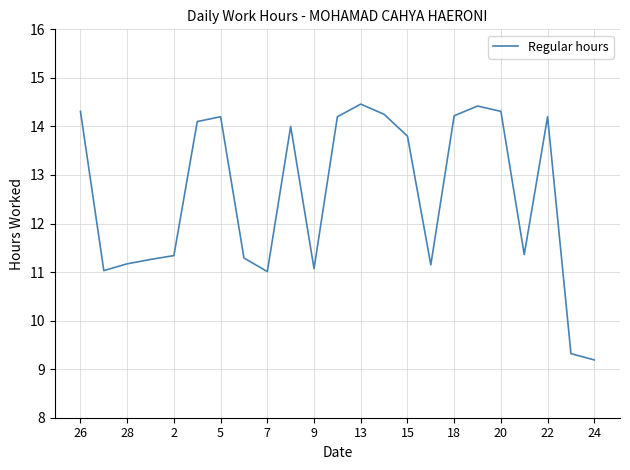

What is the difference between the maximum and minimum values?

5.3